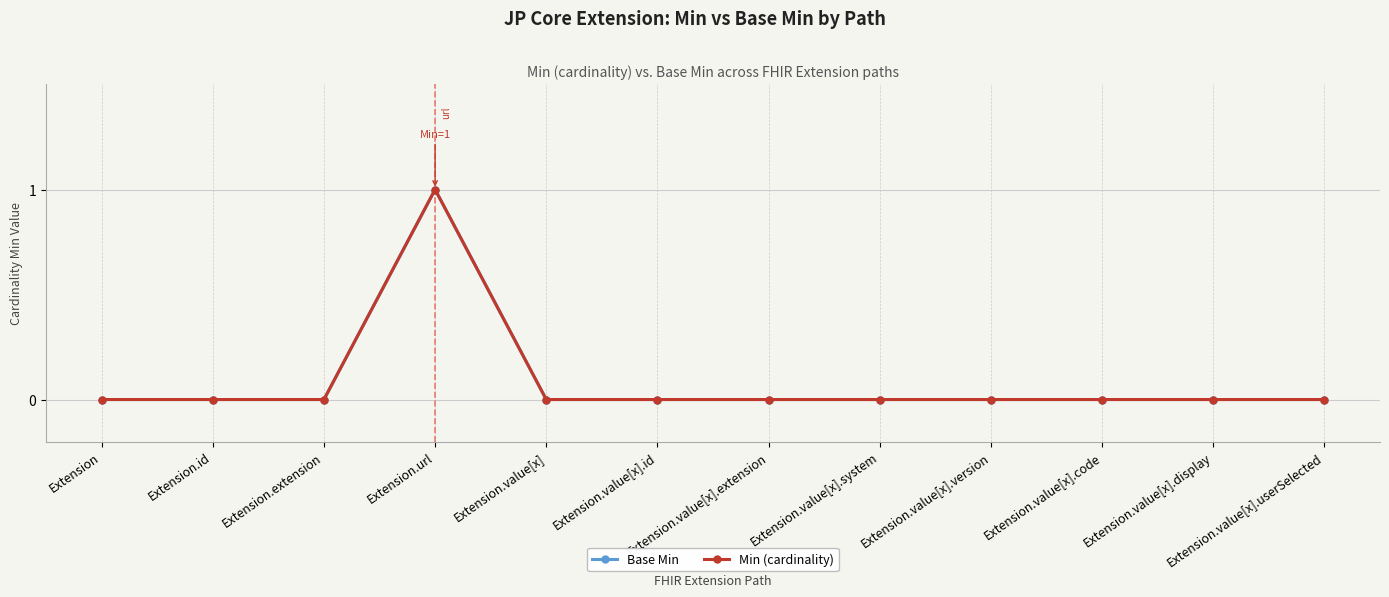

At which category does the chart reach its minimum across all series?

Extension